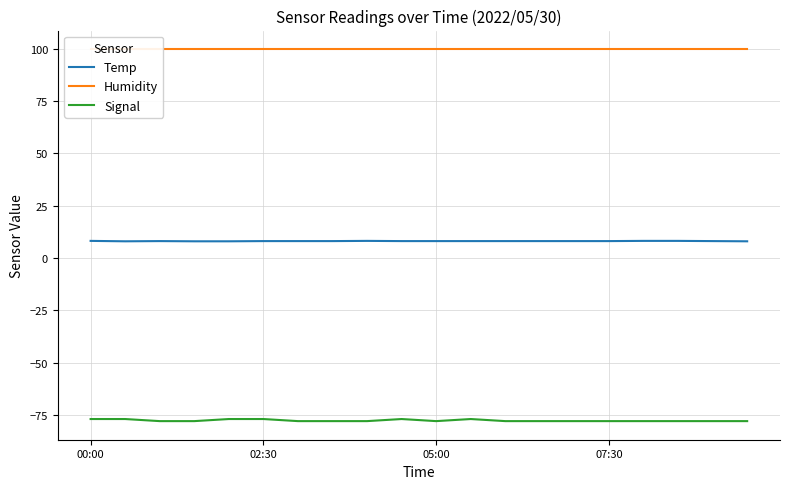

True or false: Humidity and Signal intersect in this chart.

False